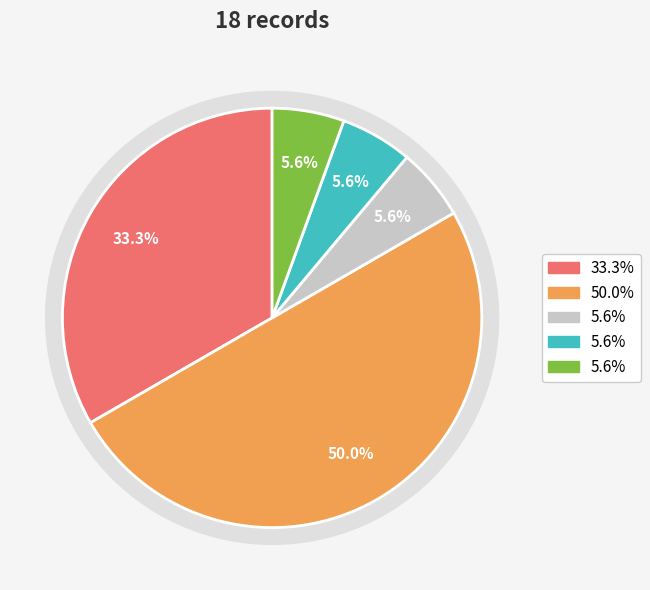

Approximately how many times larger is the value at Elatine macropoda Guss. compared to Elatine hydropiper L.?

6.0